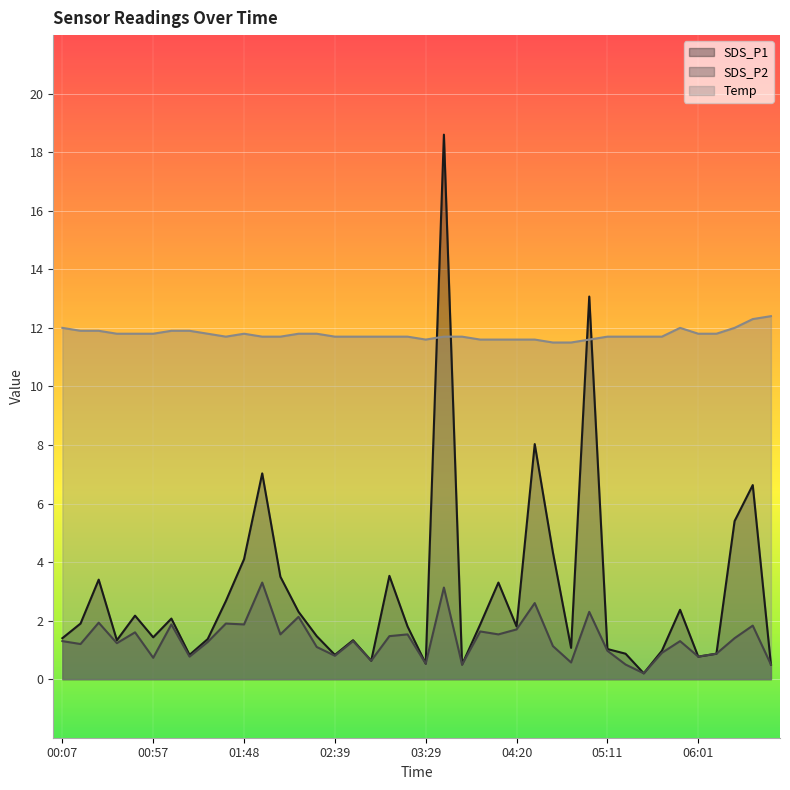

What is the spread (max minus min) of values at 05:11?

10.7